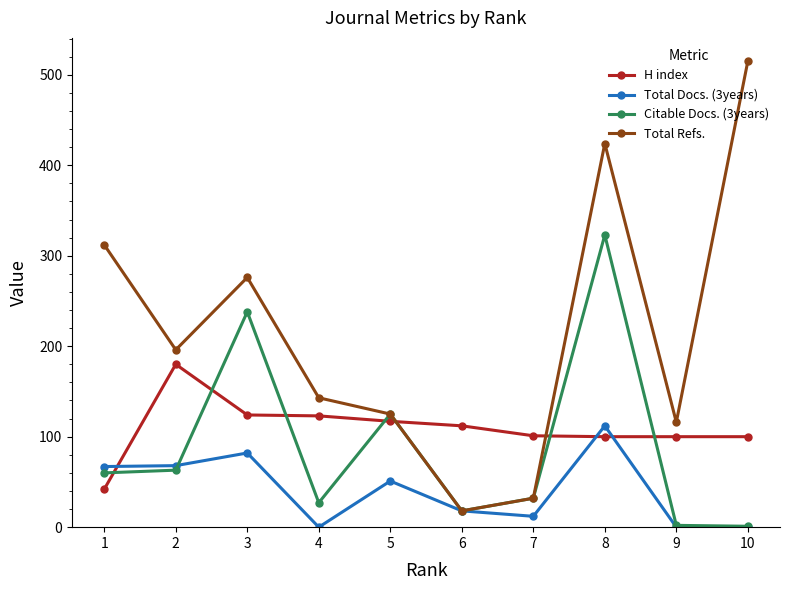

How many intersections are there between Total Refs. and H index?

2